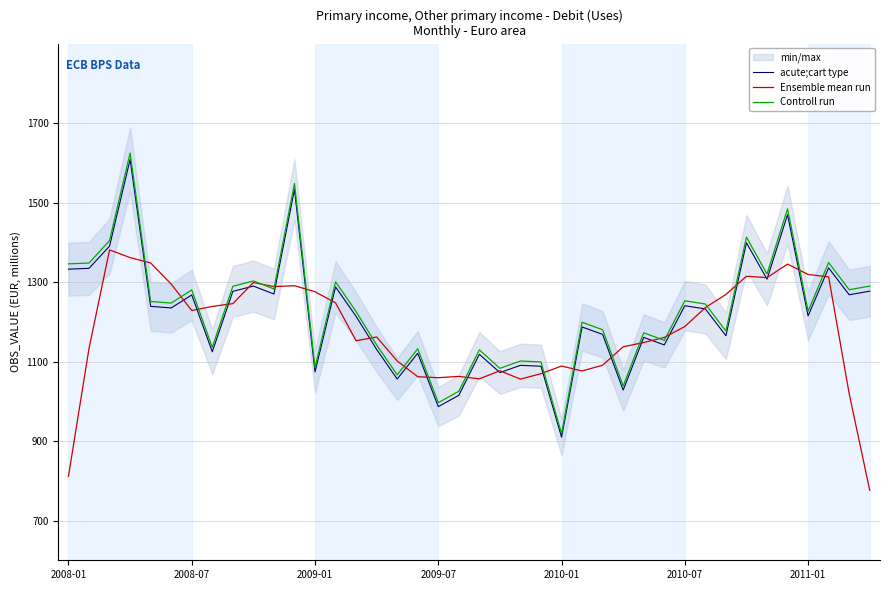

What is the difference between the second highest and minimum values in the Ensemble mean run series?

585.3